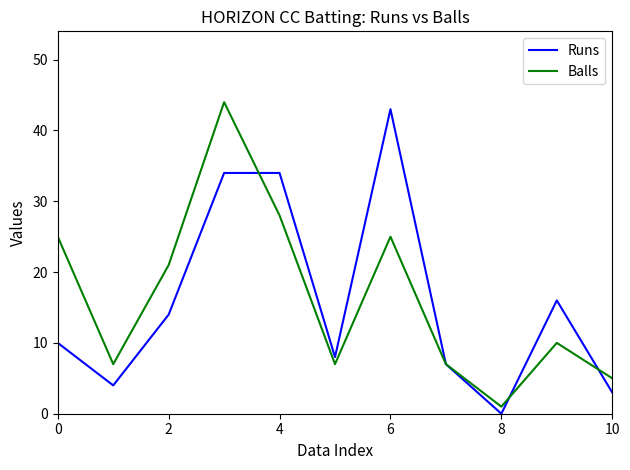

Does the chart display data point markers on the line(s)?

No